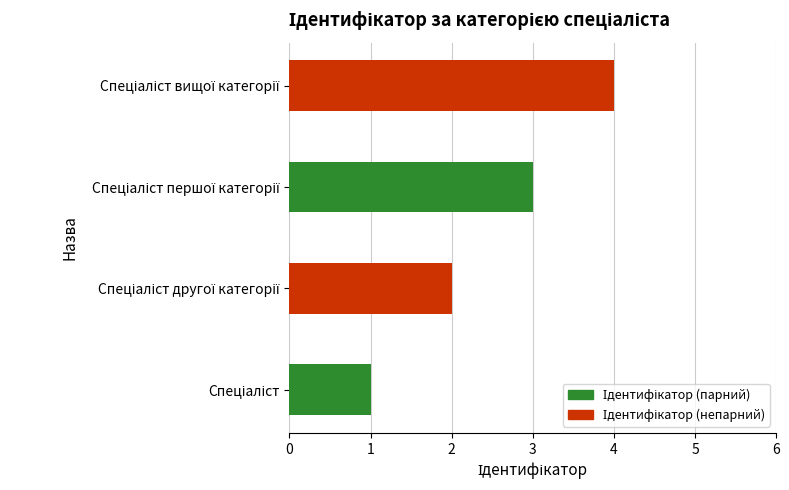

What is the sum of all values?

10